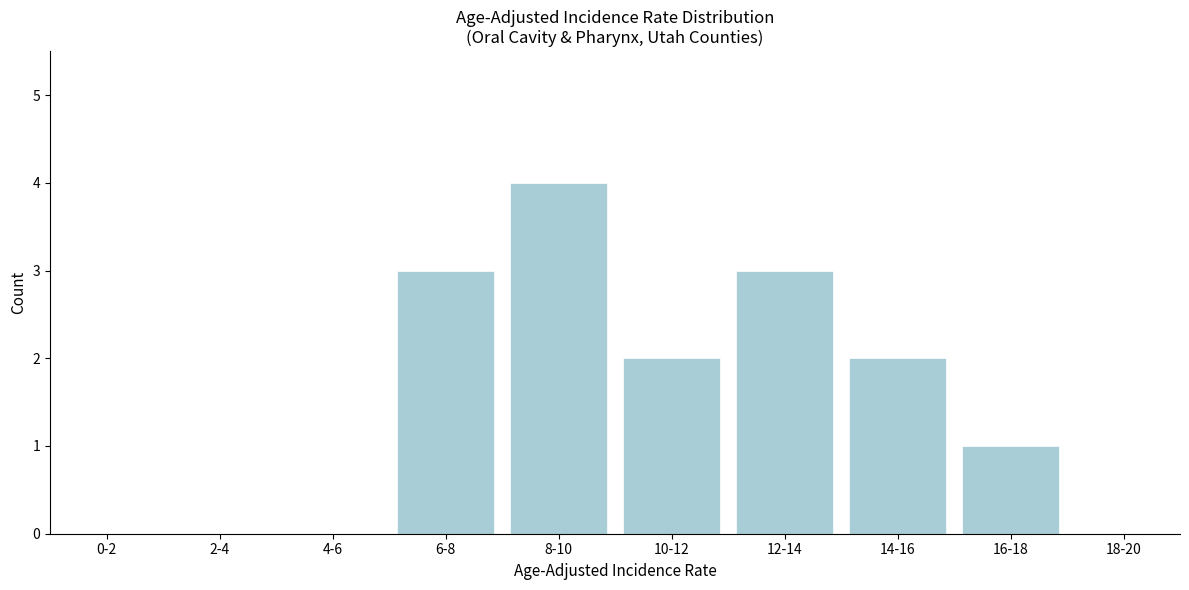

Reading left to right, what are all the values shown in this chart?

0-2=0	2-4=0	4-6=0	6-8=3	8-10=4	10-12=2	12-14=3	14-16=2	16-18=1	18-20=0